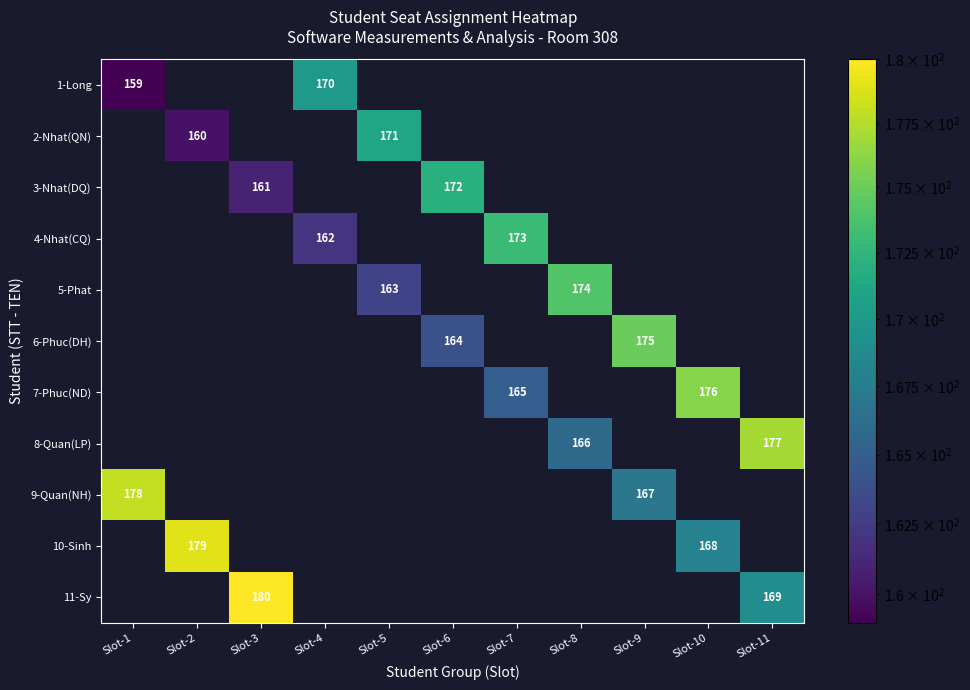

True or false: 8-Quan(LP) has a value of 177 at Slot-11.

True